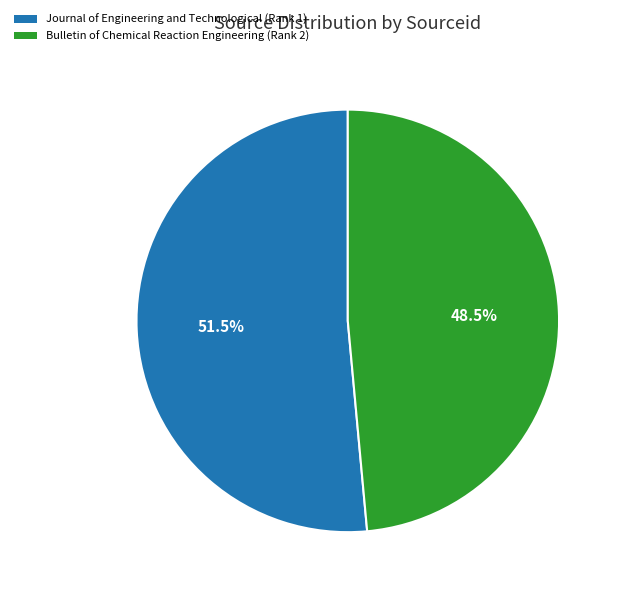

Which slice represents more than half of the pie?

Journal of Engineering and Technological (Rank 1)